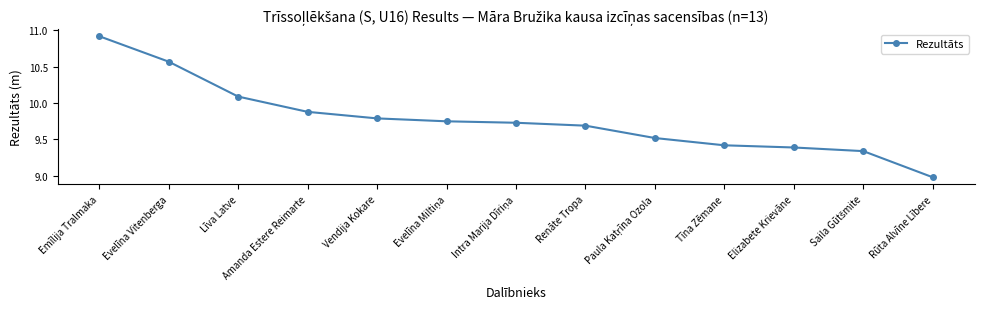

At which category does the chart reach its minimum across all series?

Rūta Alvīne Lībere